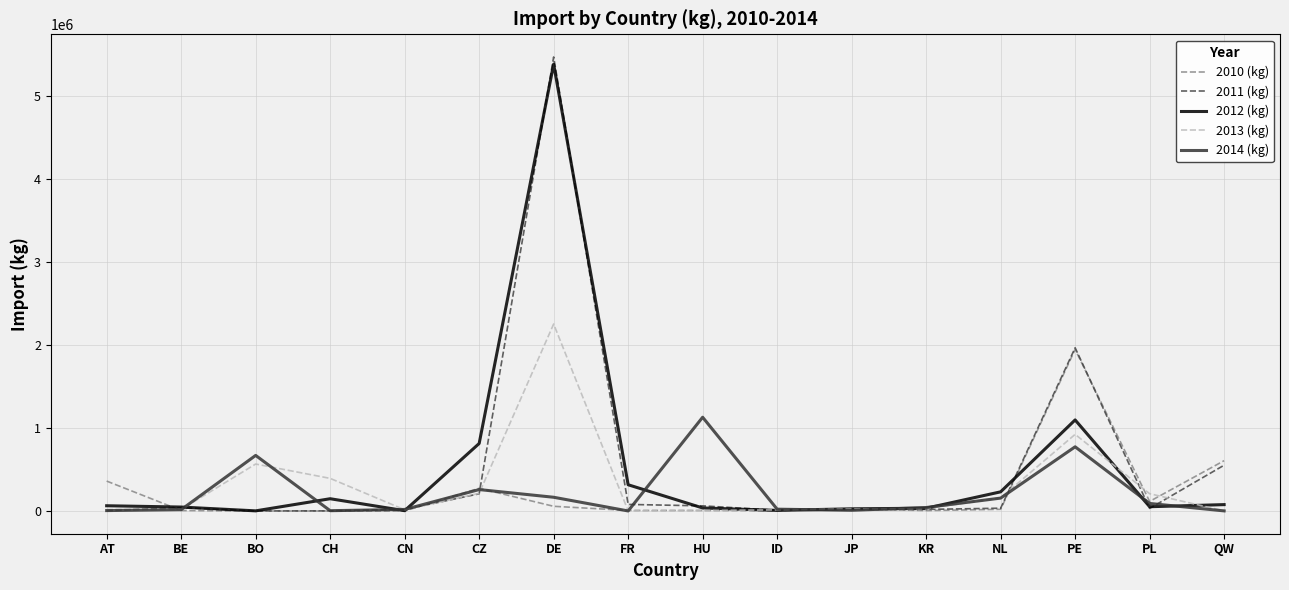

Which series ends up on top after the final intersection of 2010 (kg) and 2013 (kg)?

2010 (kg)